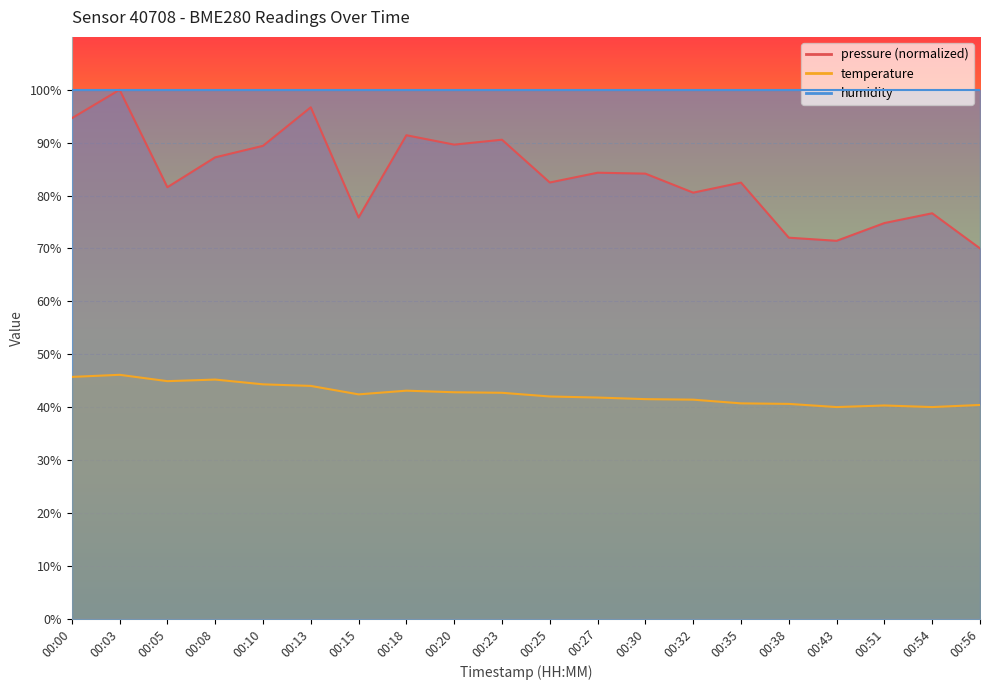

List the series in order of their peak value, highest first.

pressure_norm, temperature